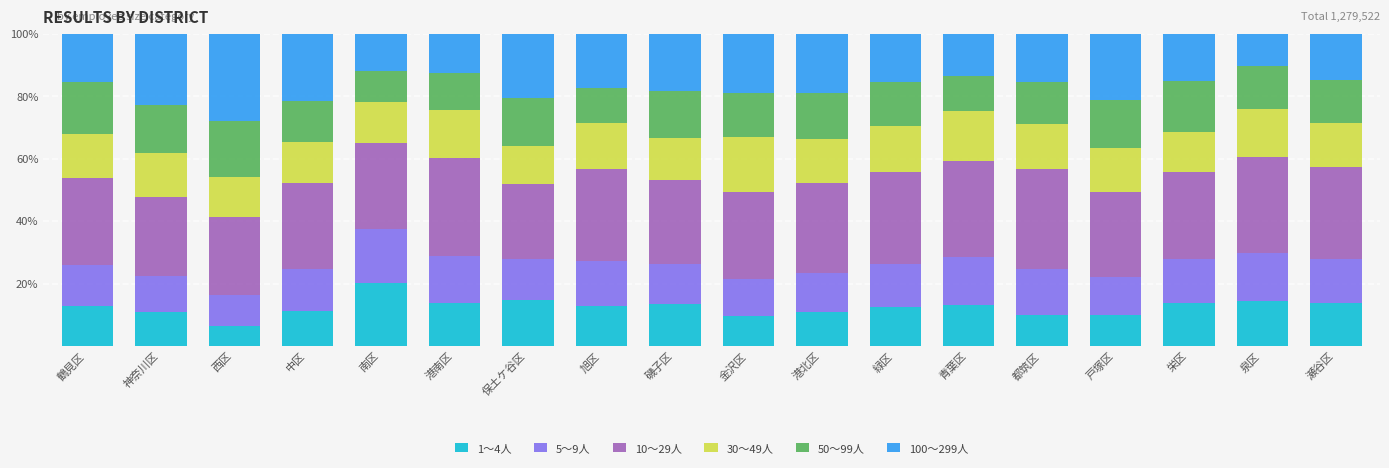

Is it true that 1～4人 equals 13.1 at 青葉区?

True